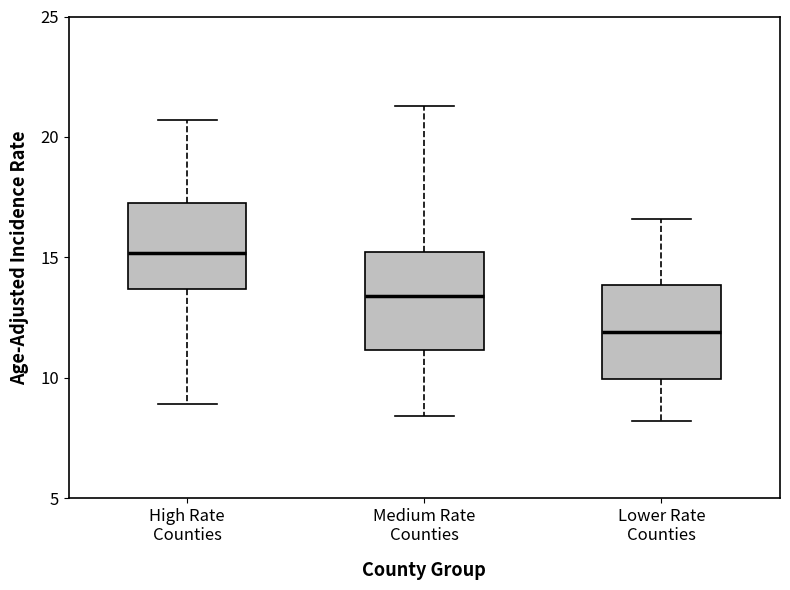

Reading left to right, transcribe this box plot: for each box, give where its median line is, the range the box spans, and where its two whiskers end, as read against the y-axis. The values are not printed on the chart, so give them approximately, as read against the axis.

High Rate Counties: median 15.0, box 13.5 to 17.0, whiskers 9.0 to 20.5
Medium Rate Counties: median 13.5, box 11.0 to 15.0, whiskers 8.5 to 21.5
Lower Rate Counties: median 12.0, box 10.0 to 14.0, whiskers 8.0 to 16.5